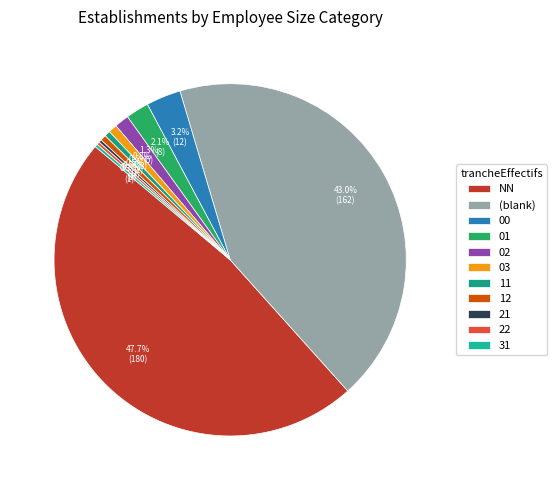

The 11 slice represents 13% of the pie. True or false?

False